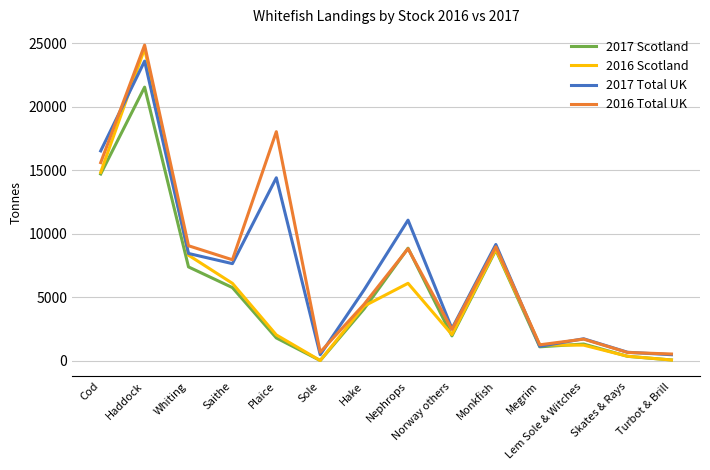

What is the total value across all series at Saithe?

27407.5